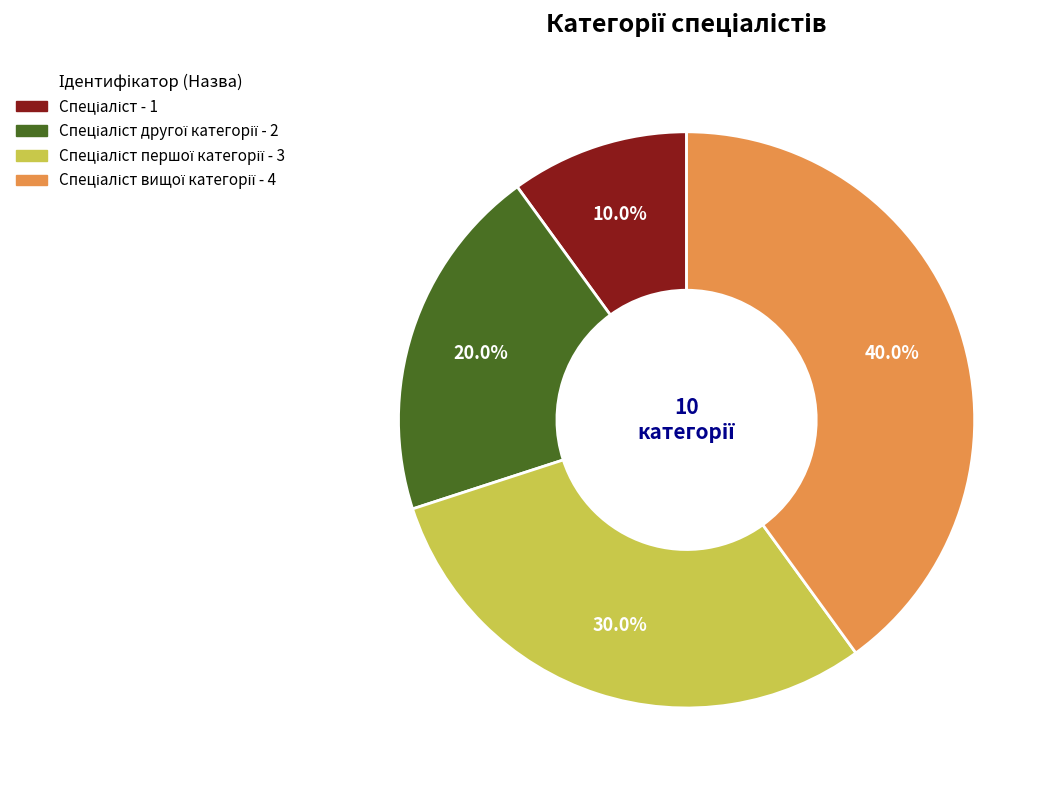

Does any single category account for the majority?

No